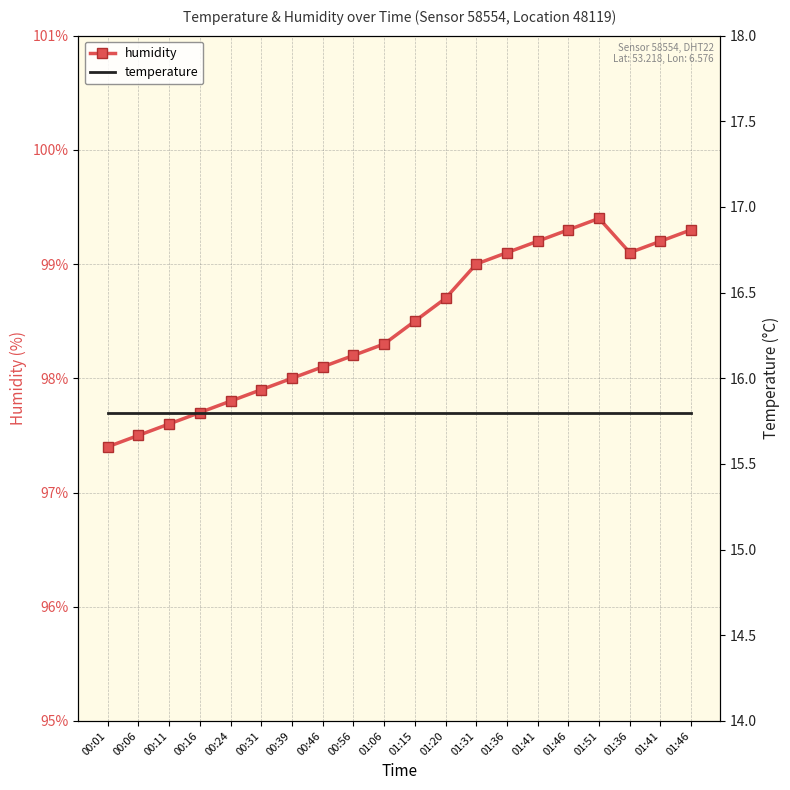

What is the label of the 10th point from the left?

01:06